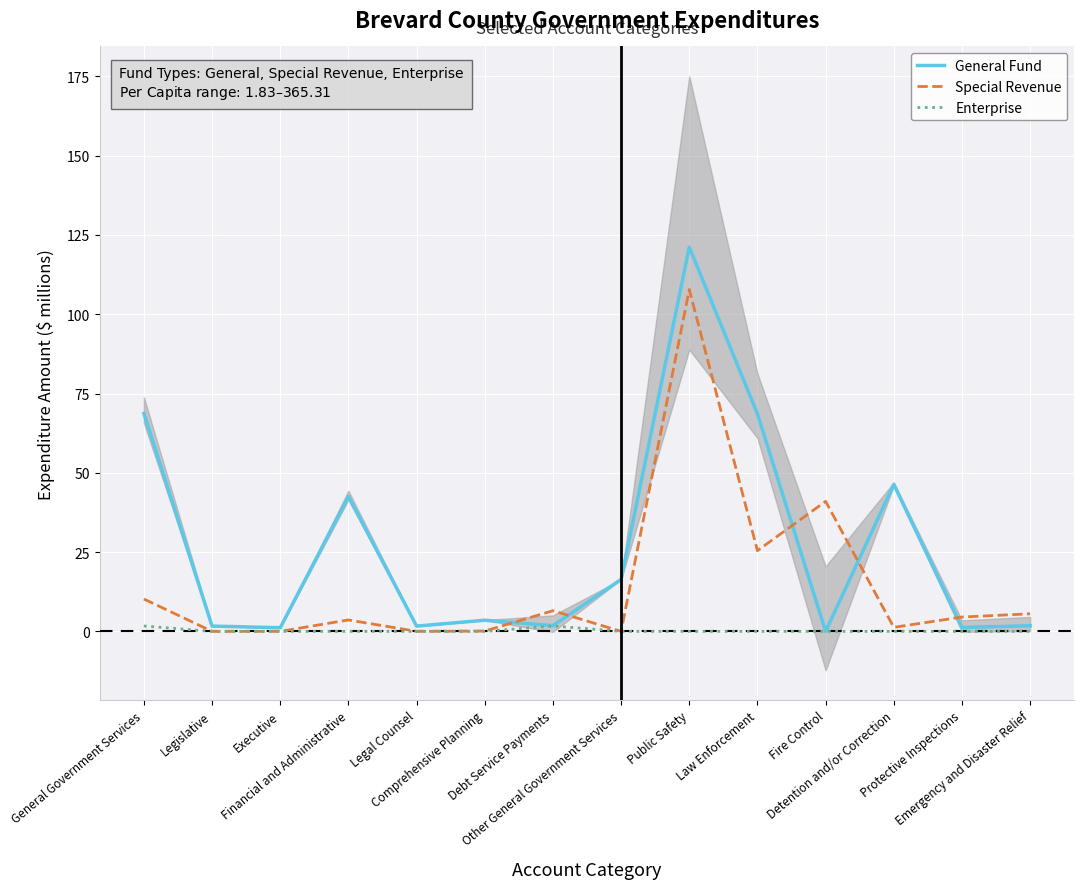

What position from the left is Legal Counsel?

5